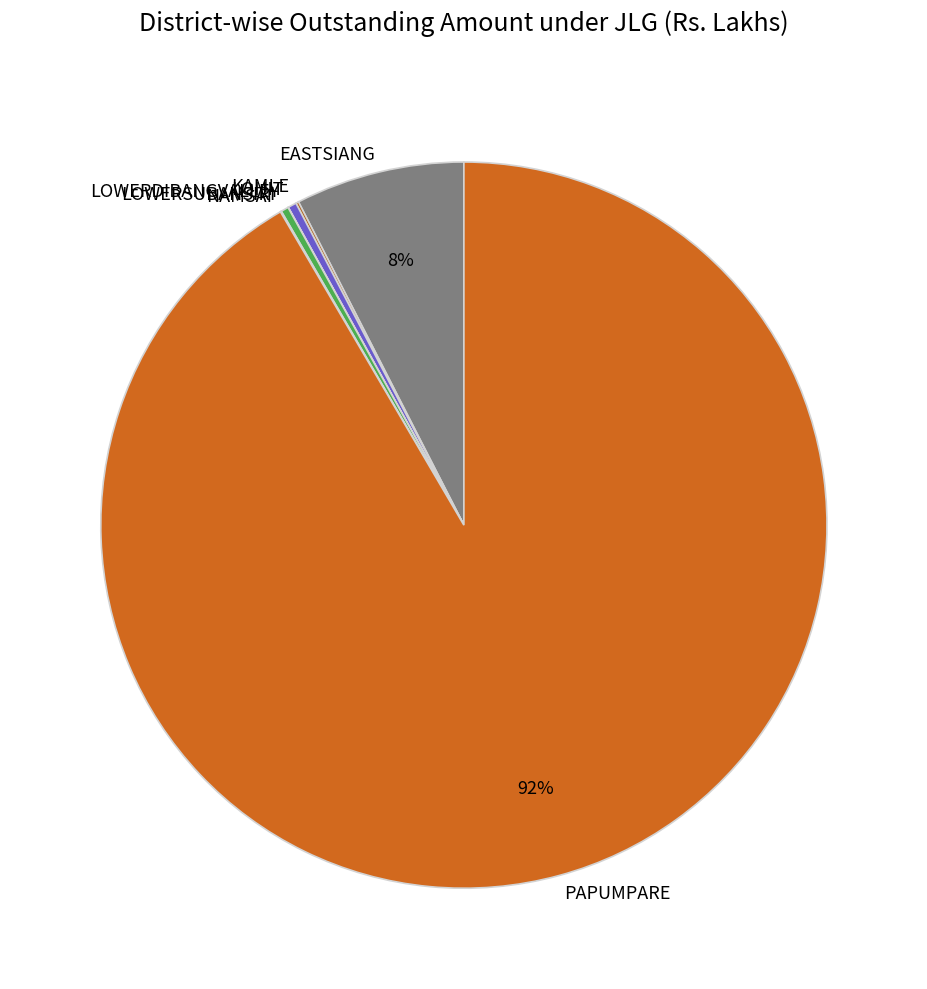

What is the ratio of the value at EASTSIANG to the value at LOWERSUBANSIRI?

22.2